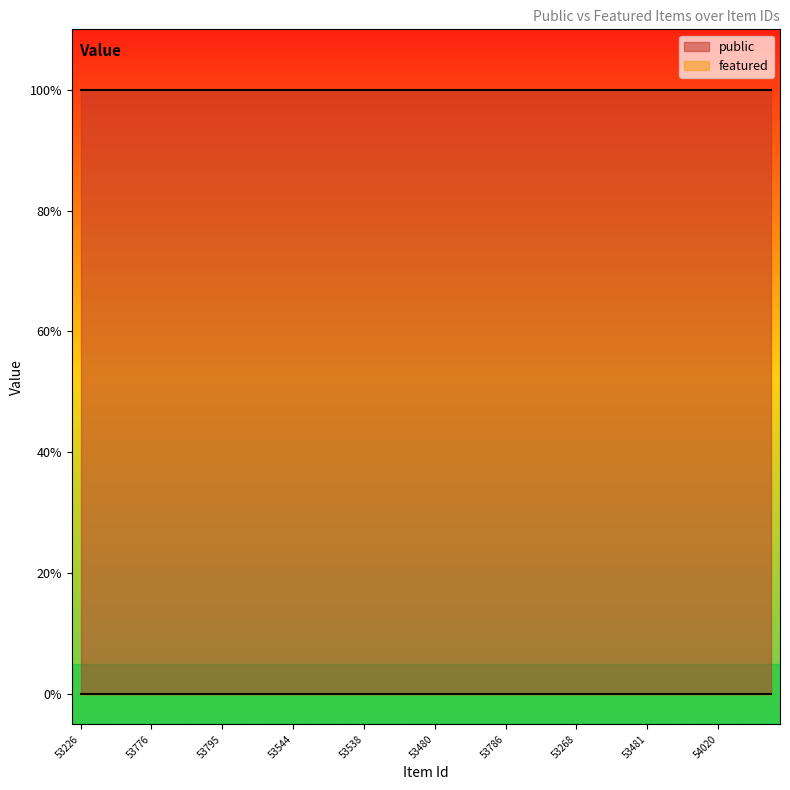

Which category has the highest value across all series?

53226